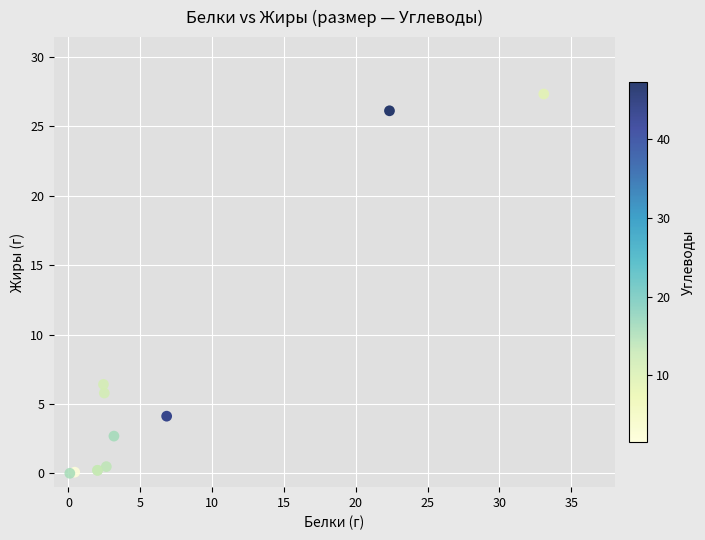

What Y value in the scatter plot is closest to 13?

6.4